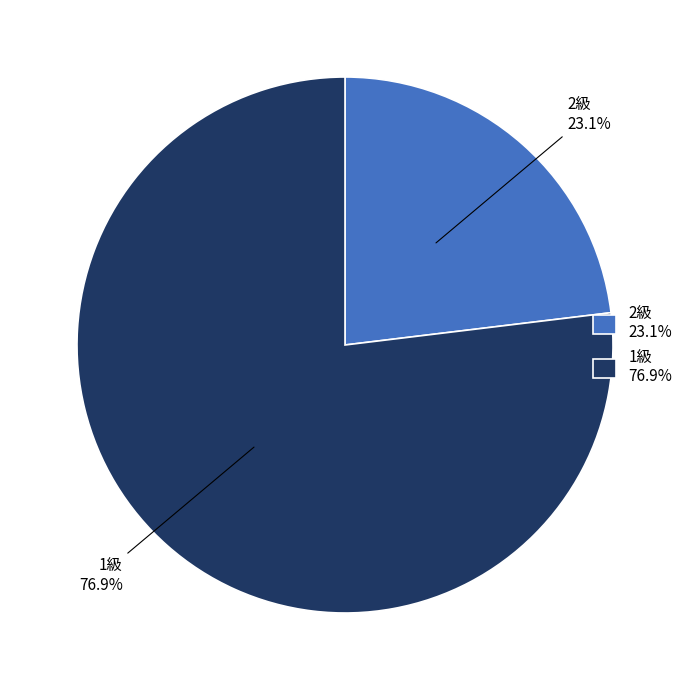

Which has a higher value, 2級 or 1級?

1級